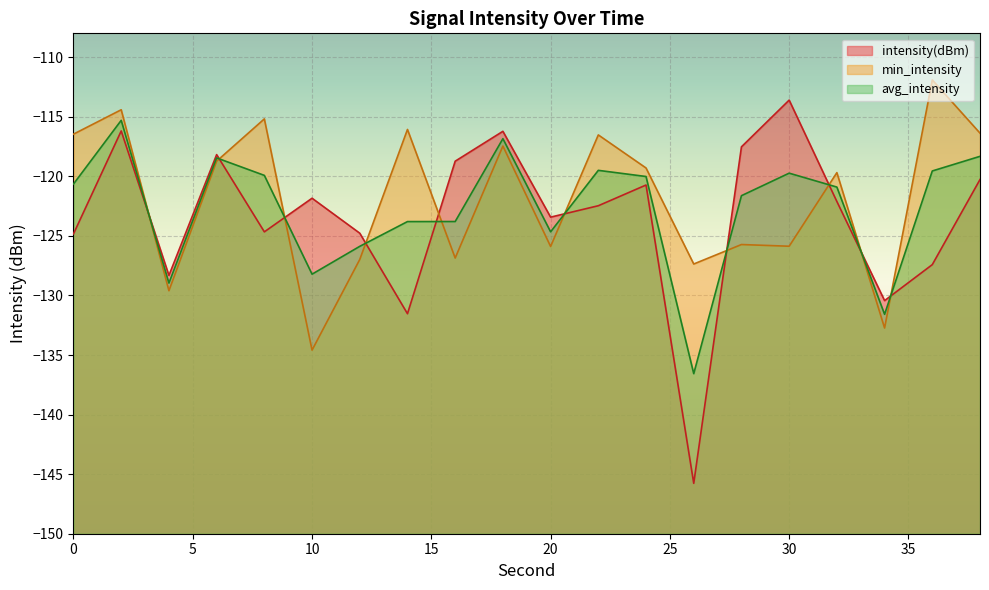

Does the chart display data point markers on the line(s)?

No